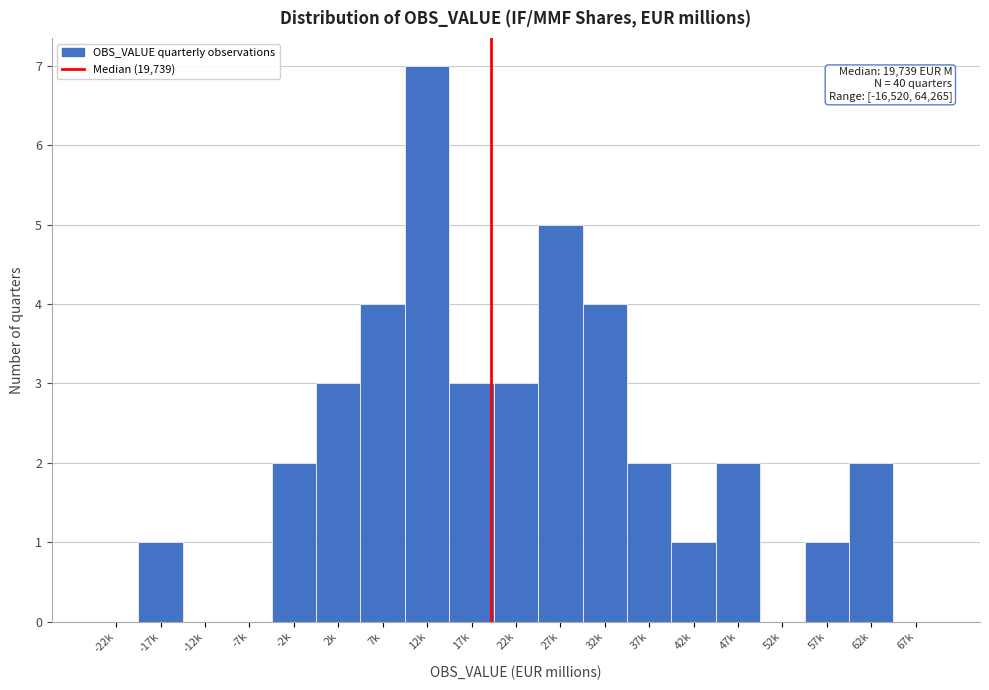

Reading left to right, what are all the values shown in this chart?

-22k=0	-17k=1	-12k=0	-7k=0	-2k=2	2k=3	7k=4	12k=7	17k=3	22k=3	27k=5	32k=4	37k=2	42k=1	47k=2	52k=0	57k=1	62k=2	67k=0